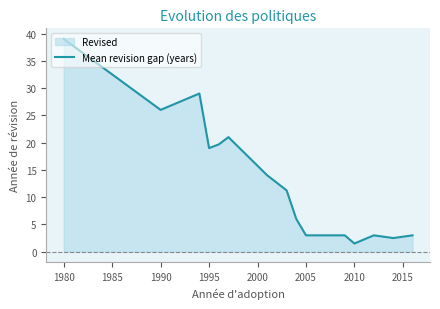

How many data points are less than 11?

7